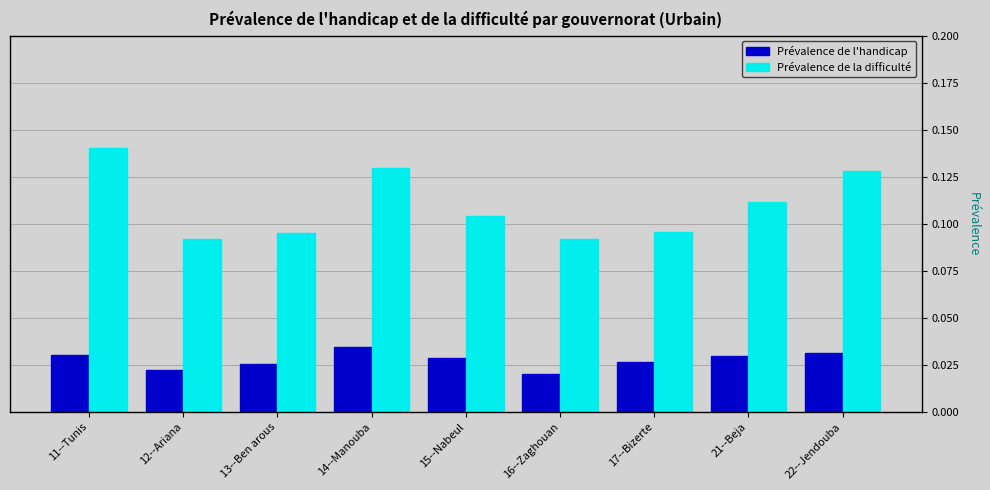

Which category has the highest value across all series?

11--Tunis